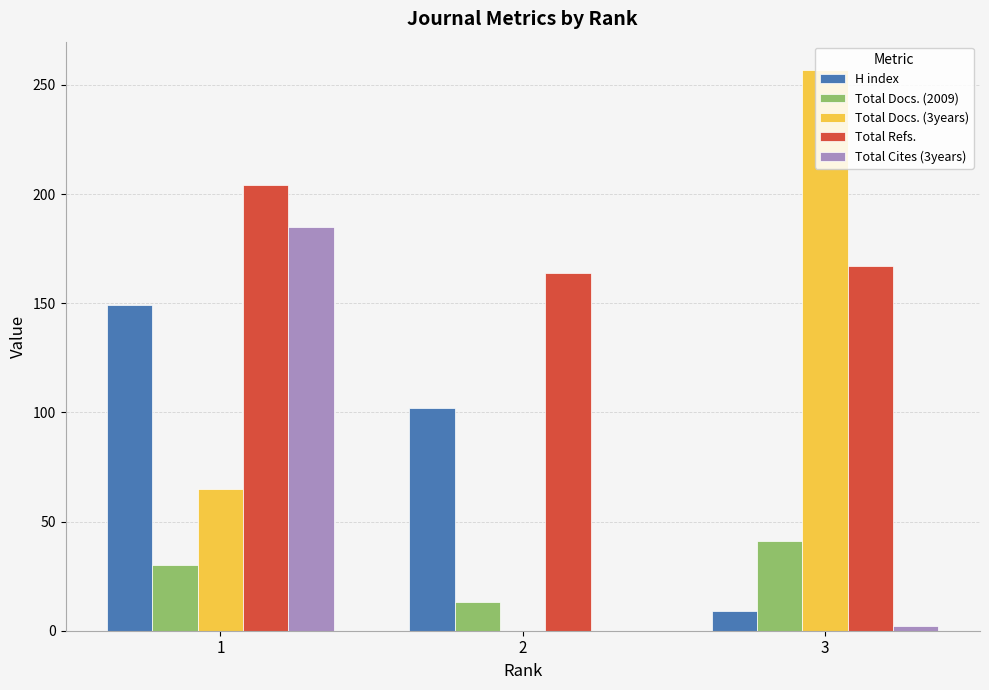

The value of Total Docs. (2009) at 1 is 44. True or false?

False